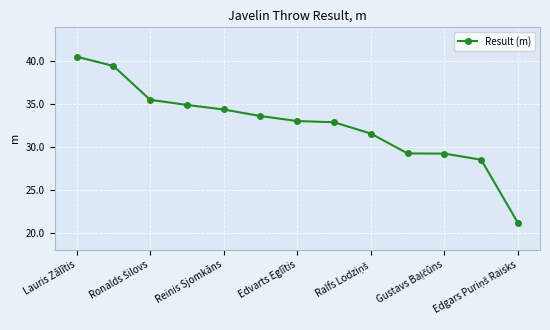

What is the value of the 10th point from the left?

29.2